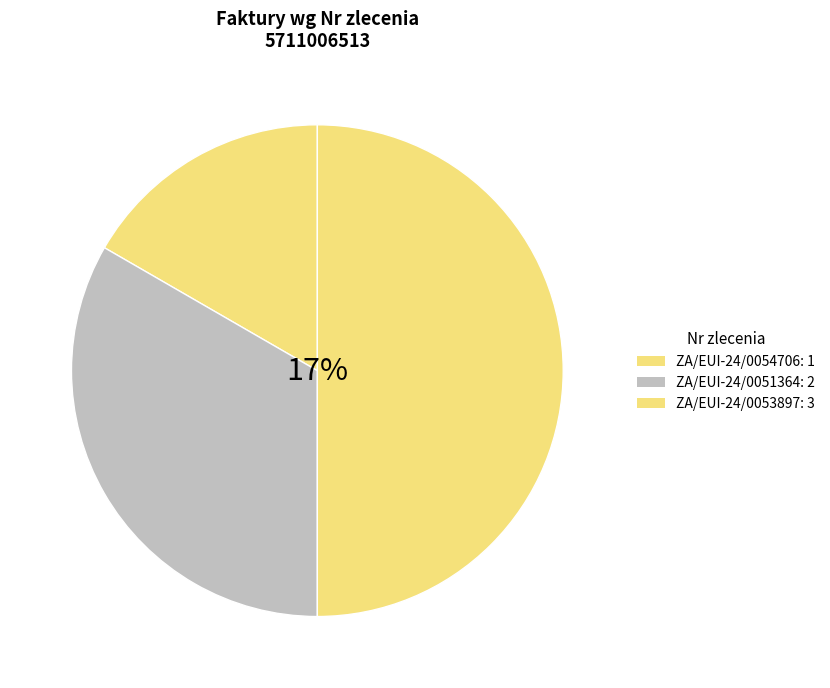

Combined, what portion of the pie is ZA/EUI-24/0053897 and ZA/EUI-24/0051364?

83.3%